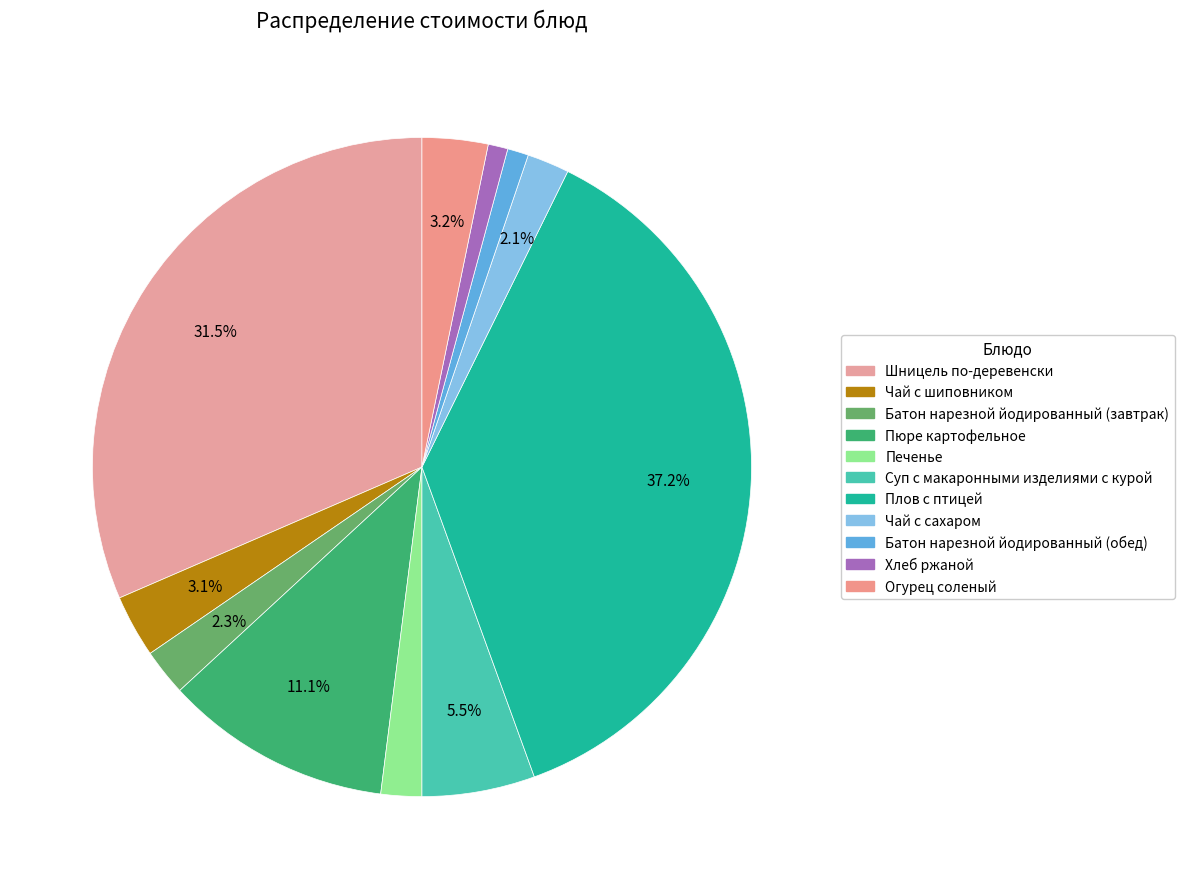

Which category has the biggest portion of the pie?

Плов с птицей